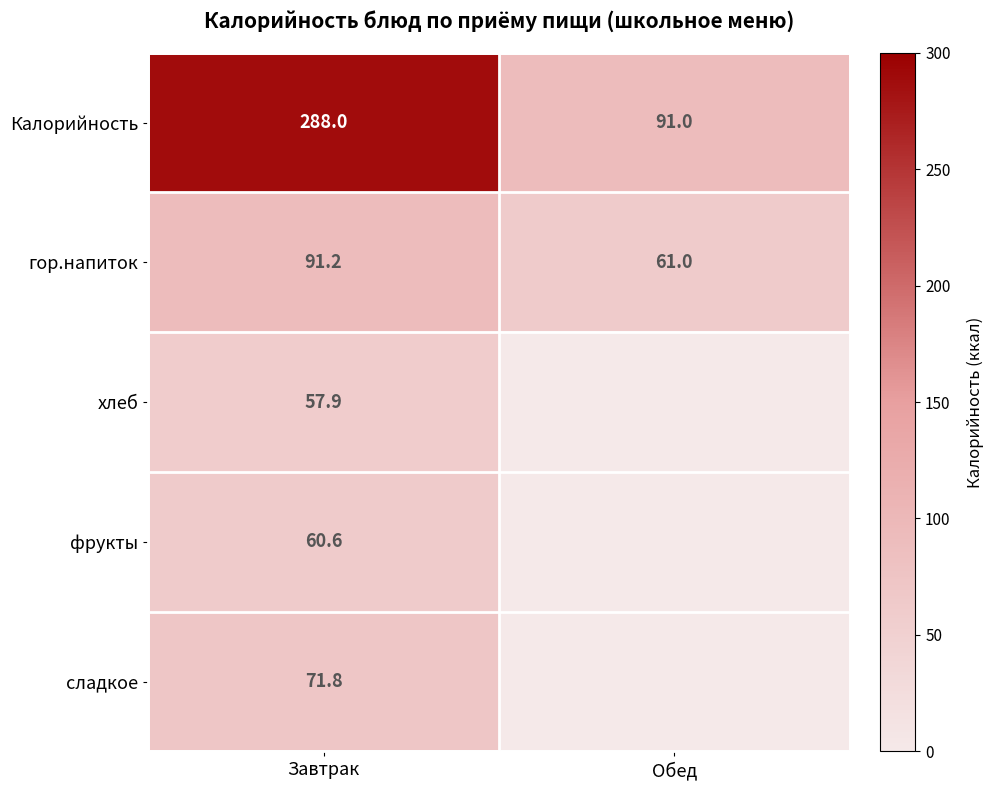

How many distinct data groups are displayed?

5